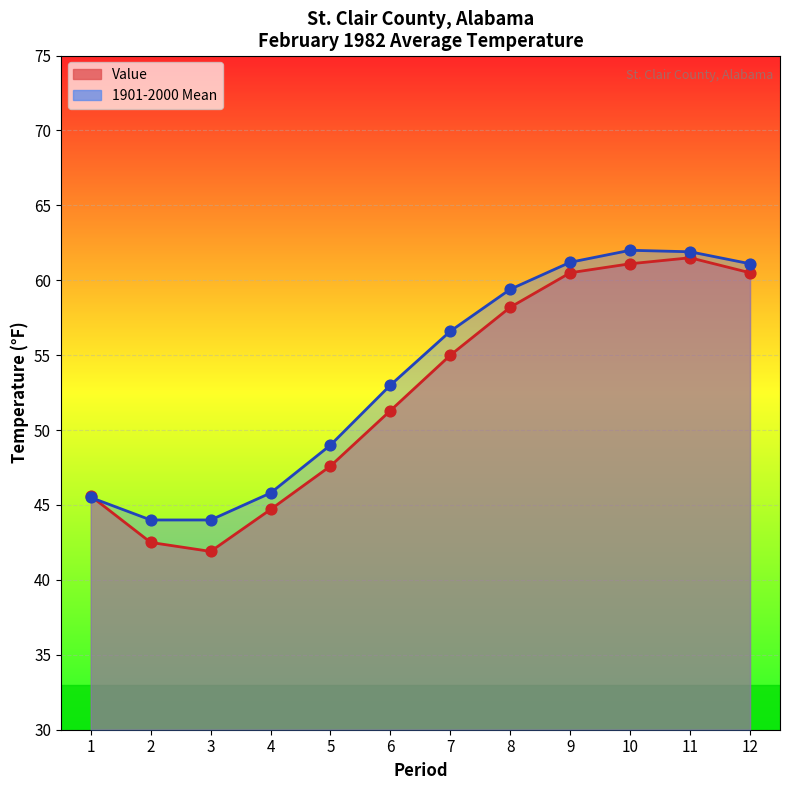

Which series contains the lowest Y value?

Value